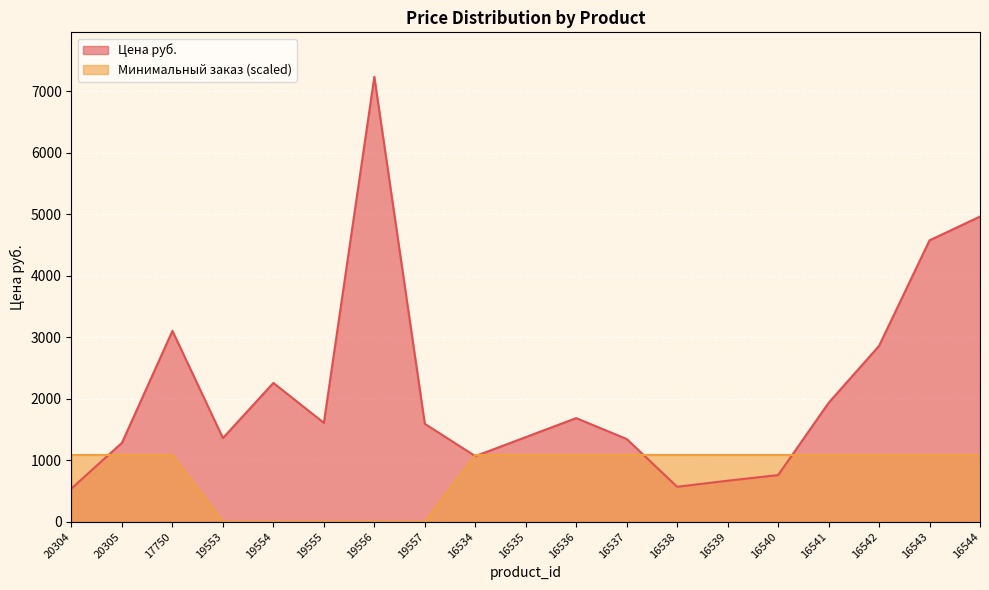

Where do Минимальный заказ and Цена руб. first cross each other?

20304 and 20305